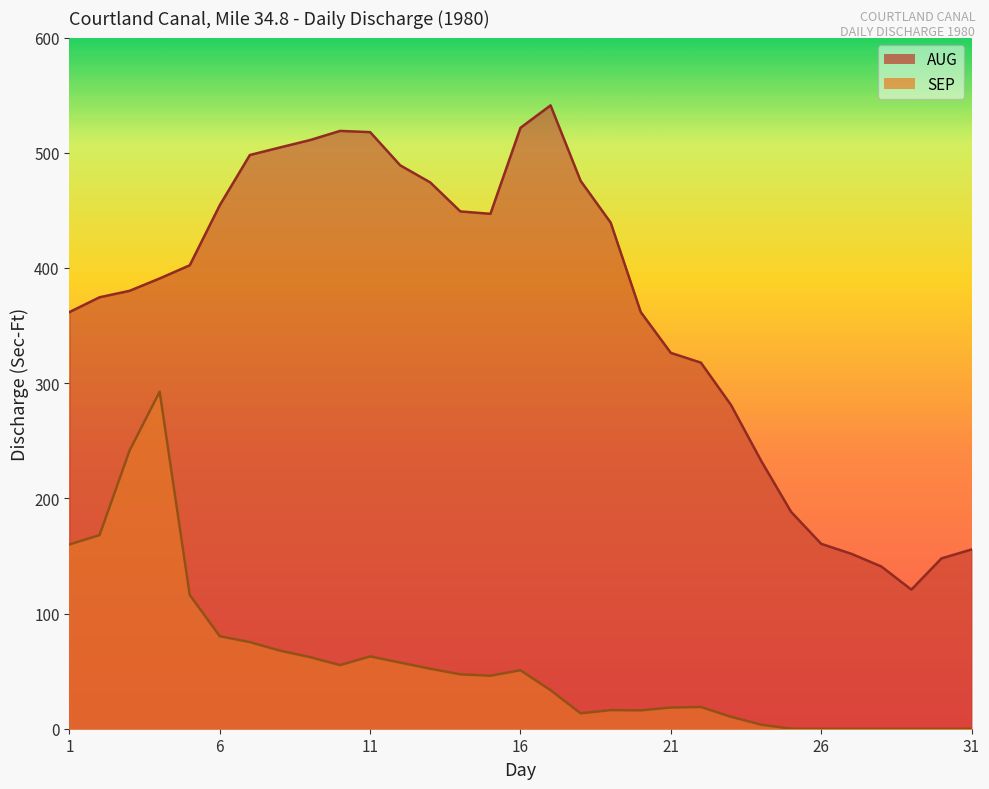

What is the value of the AUG point at the 24th from the left?

232.8